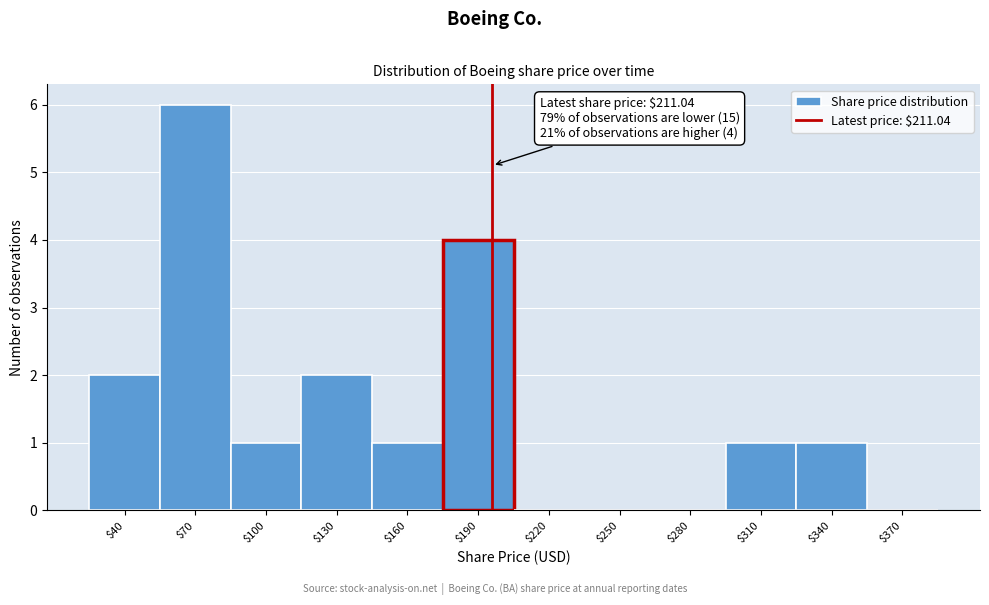

The value at $190 is 6. True or false?

False